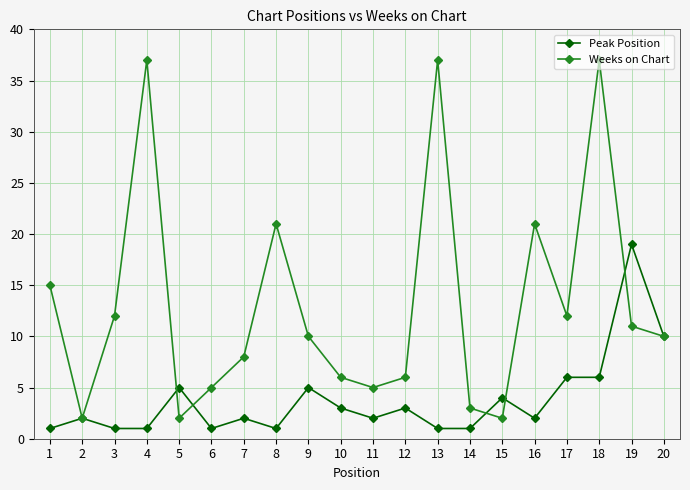

Is it true that Weeks on Chart equals 6 at 12?

True